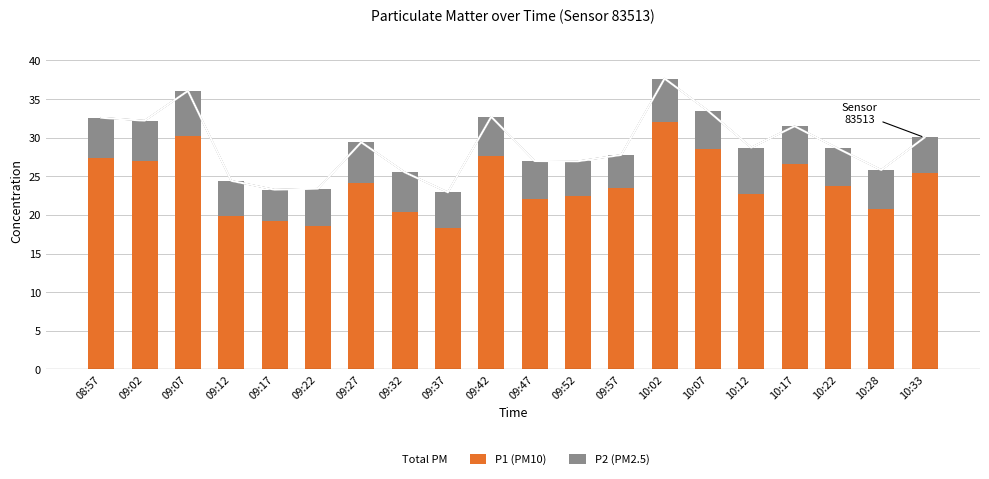

Rank the series by their maximum value, from highest to lowest.

Total PM, P1 (PM10), P2 (PM2.5)